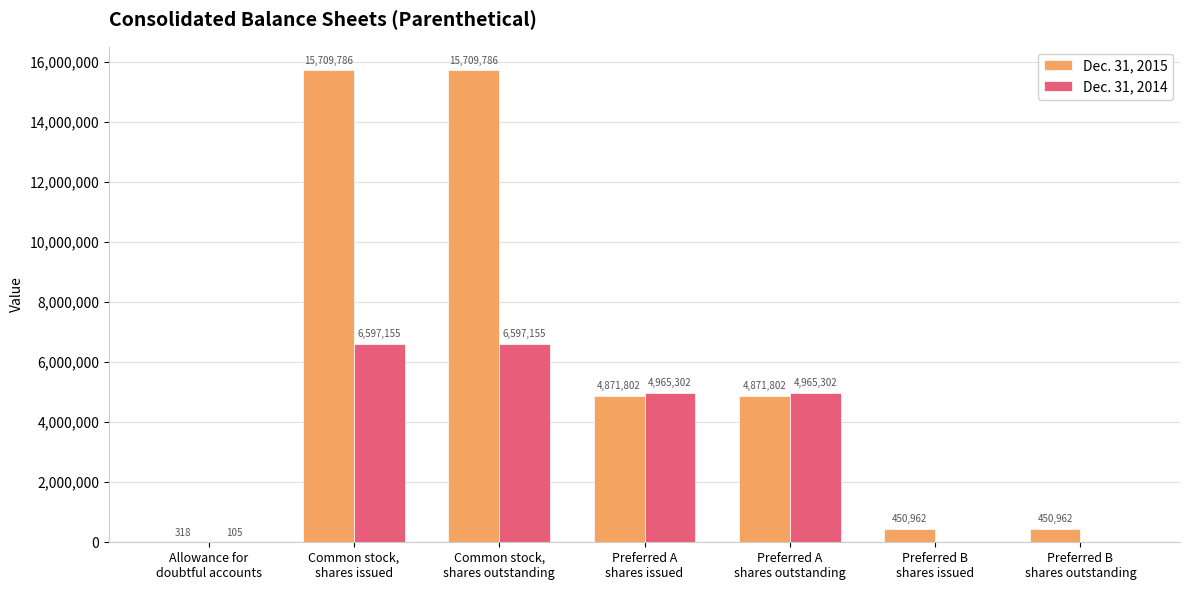

Read the Dec. 31, 2014 value at Preferred A
shares outstanding, to the nearest 10.

4965300